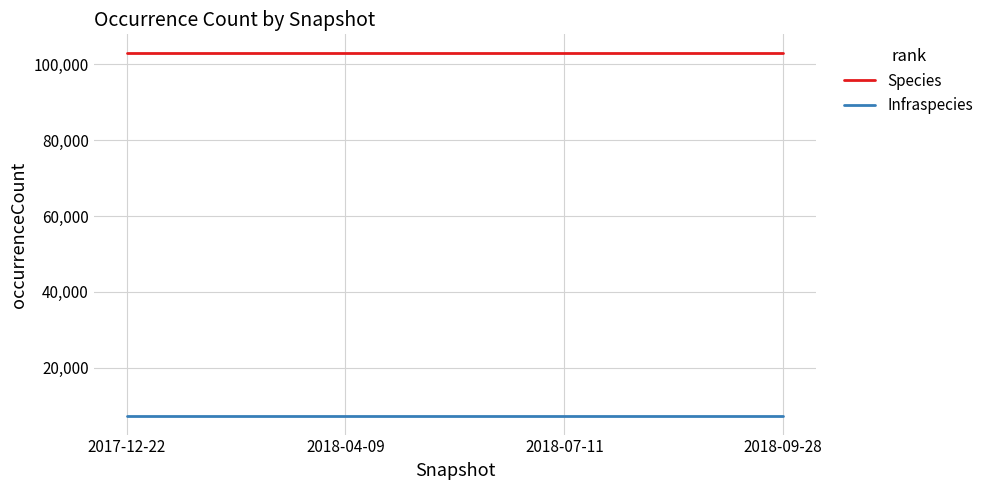

What is the difference between the highest and lowest values at 2018-04-09?

96001